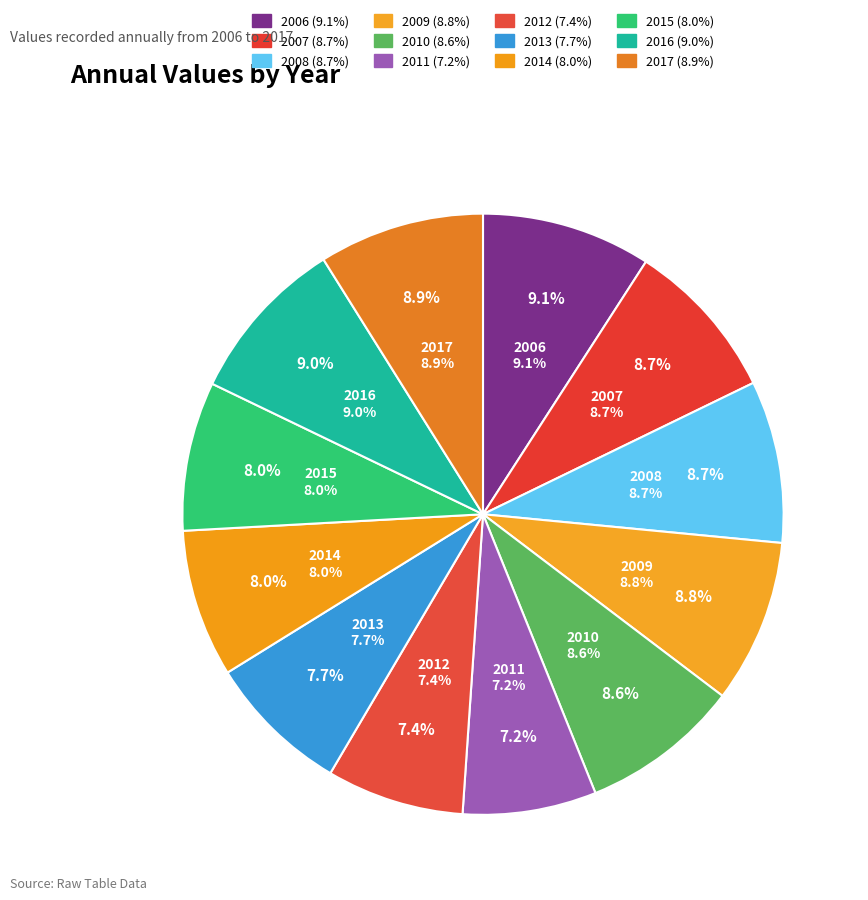

Combined, do 2014 and 2008 account for over 50%?

No